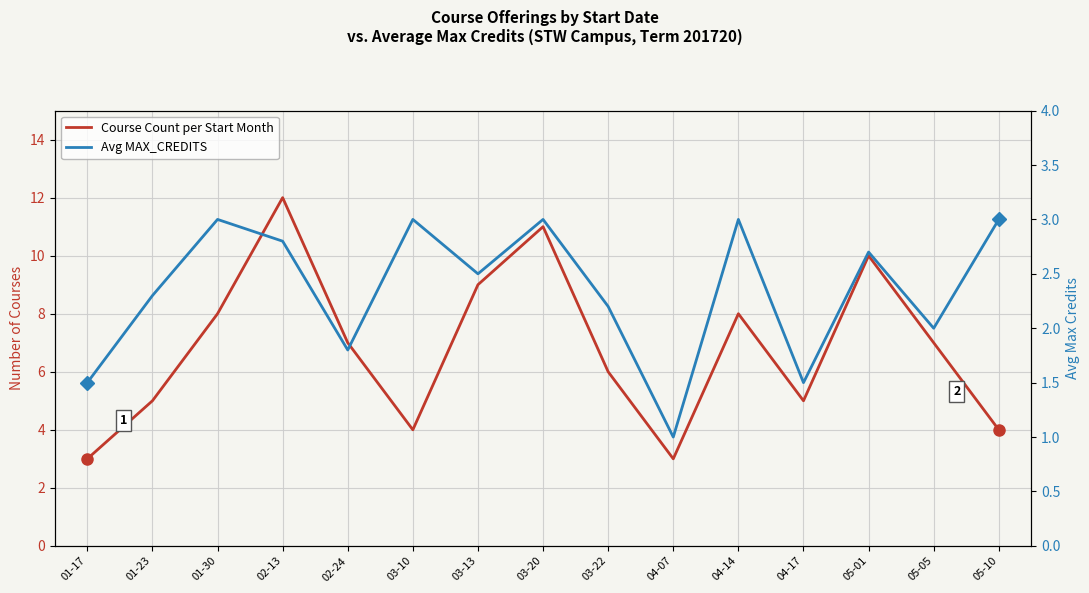

At which label does Course Count per Start Month first exceed 7?

01-30